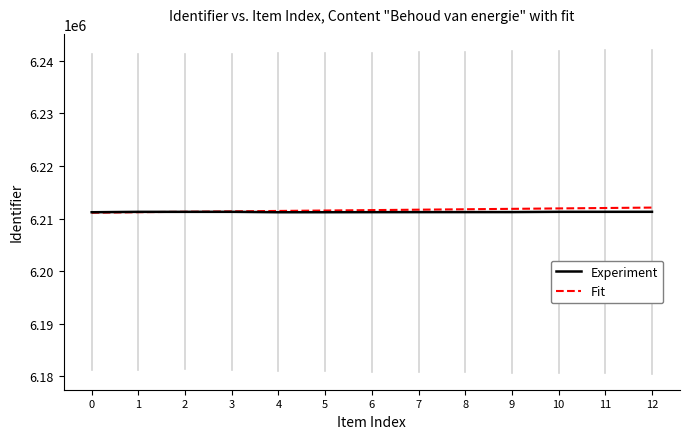

What is the spread (max minus min) of values at 5?

324